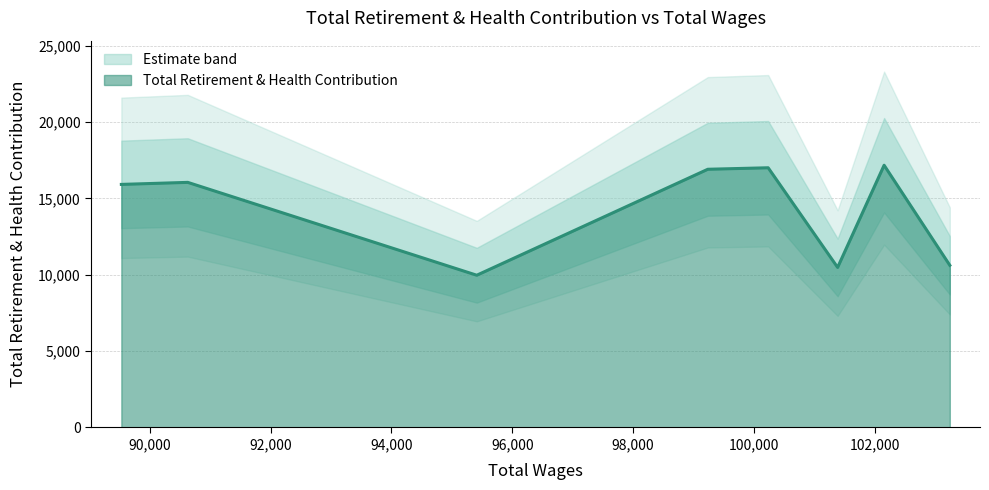

Is it true that the value at 101389 is 10478?

True